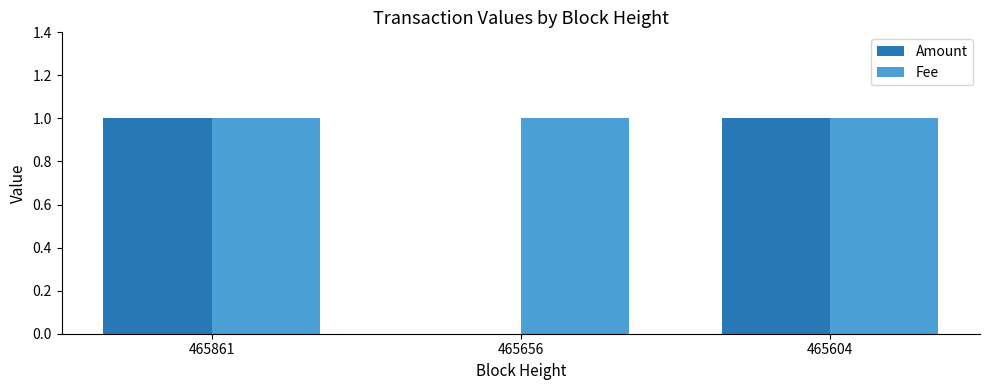

The value of Amount at 465604 is 2. True or false?

False